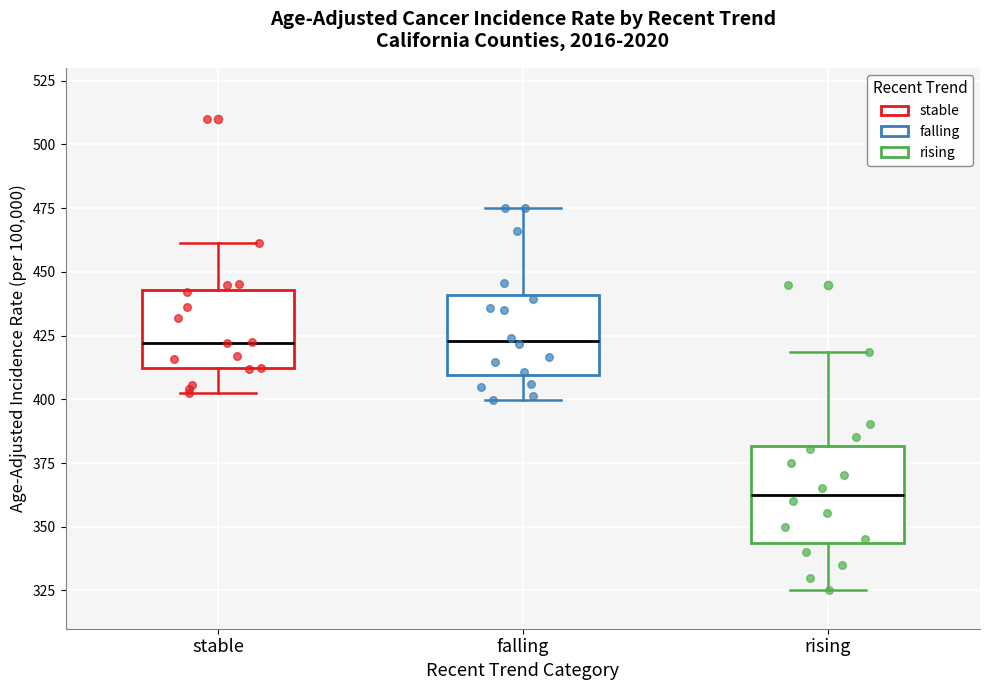

Reading left to right, read every box against the y-axis: the position of its median line, the range the box covers, and the ends of its whiskers. The values are not printed on the chart, so give them approximately, as read against the axis.

stable: median 420, box 410 to 445, whiskers 400 to 460
falling: median 425, box 410 to 440, whiskers 400 to 475
rising: median 365, box 345 to 380, whiskers 325 to 420